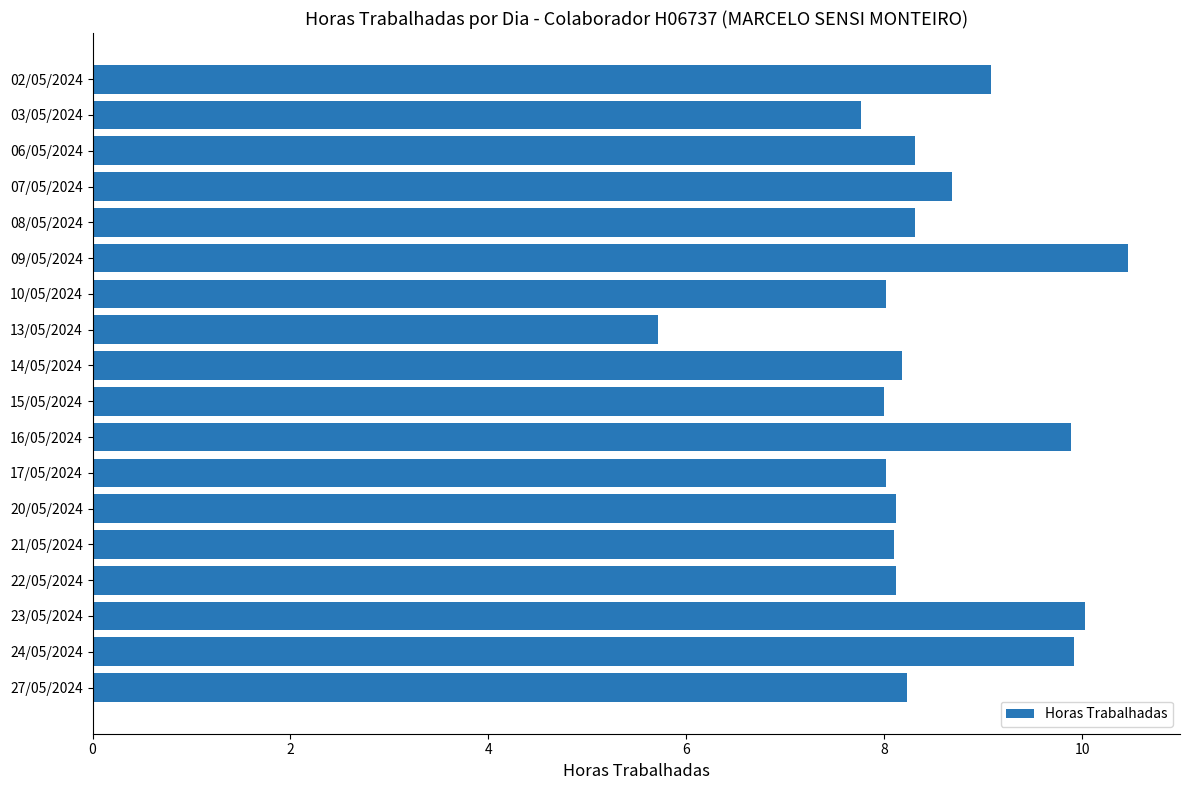

What is the maximum value shown in the chart?

10.5